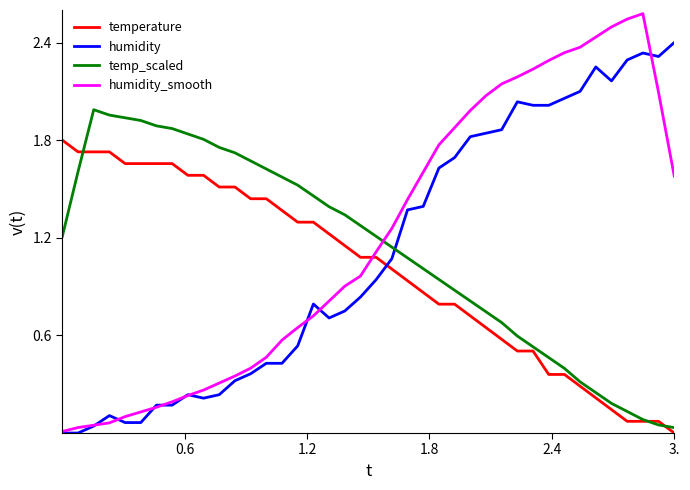

Which series has the widest spread of values?

humidity_smooth